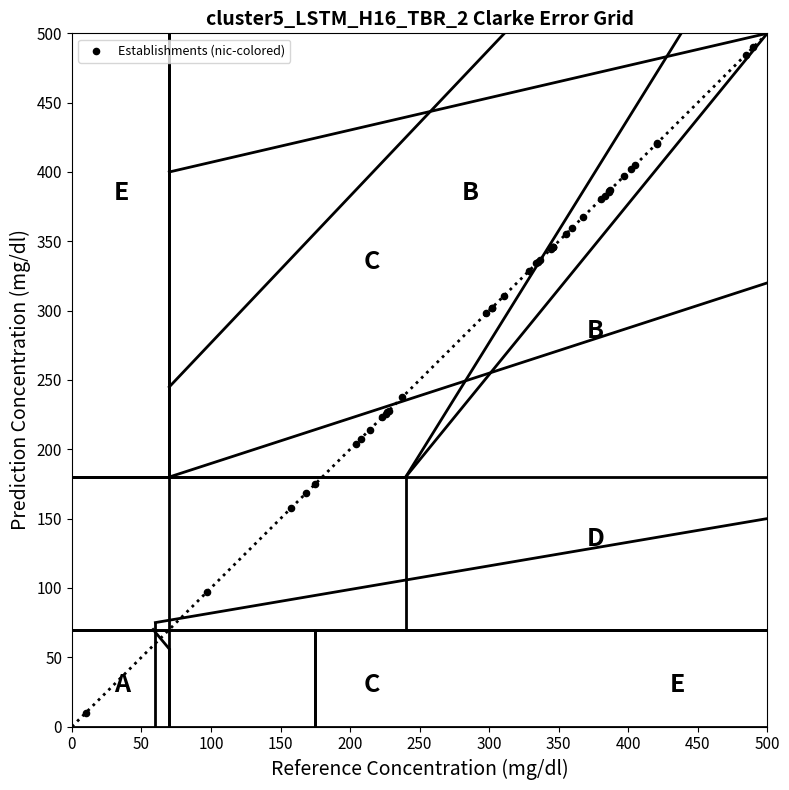

What Y value in the scatter plot is closest to 250?

237.6